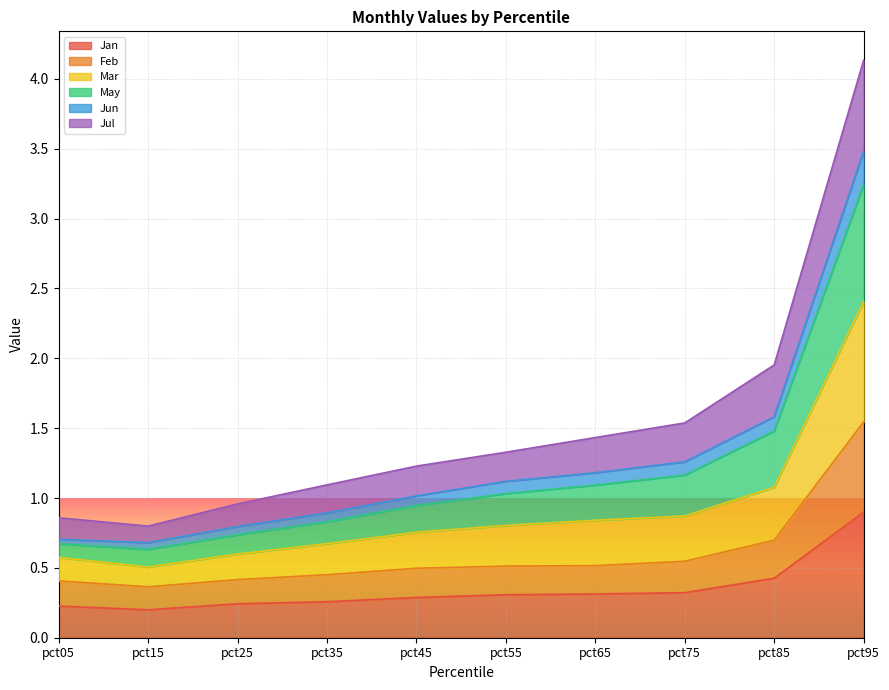

List the labels in order of Mar value, smallest first.

pct15, pct05, pct25, pct35, pct45, pct55, pct65, pct75, pct85, pct95